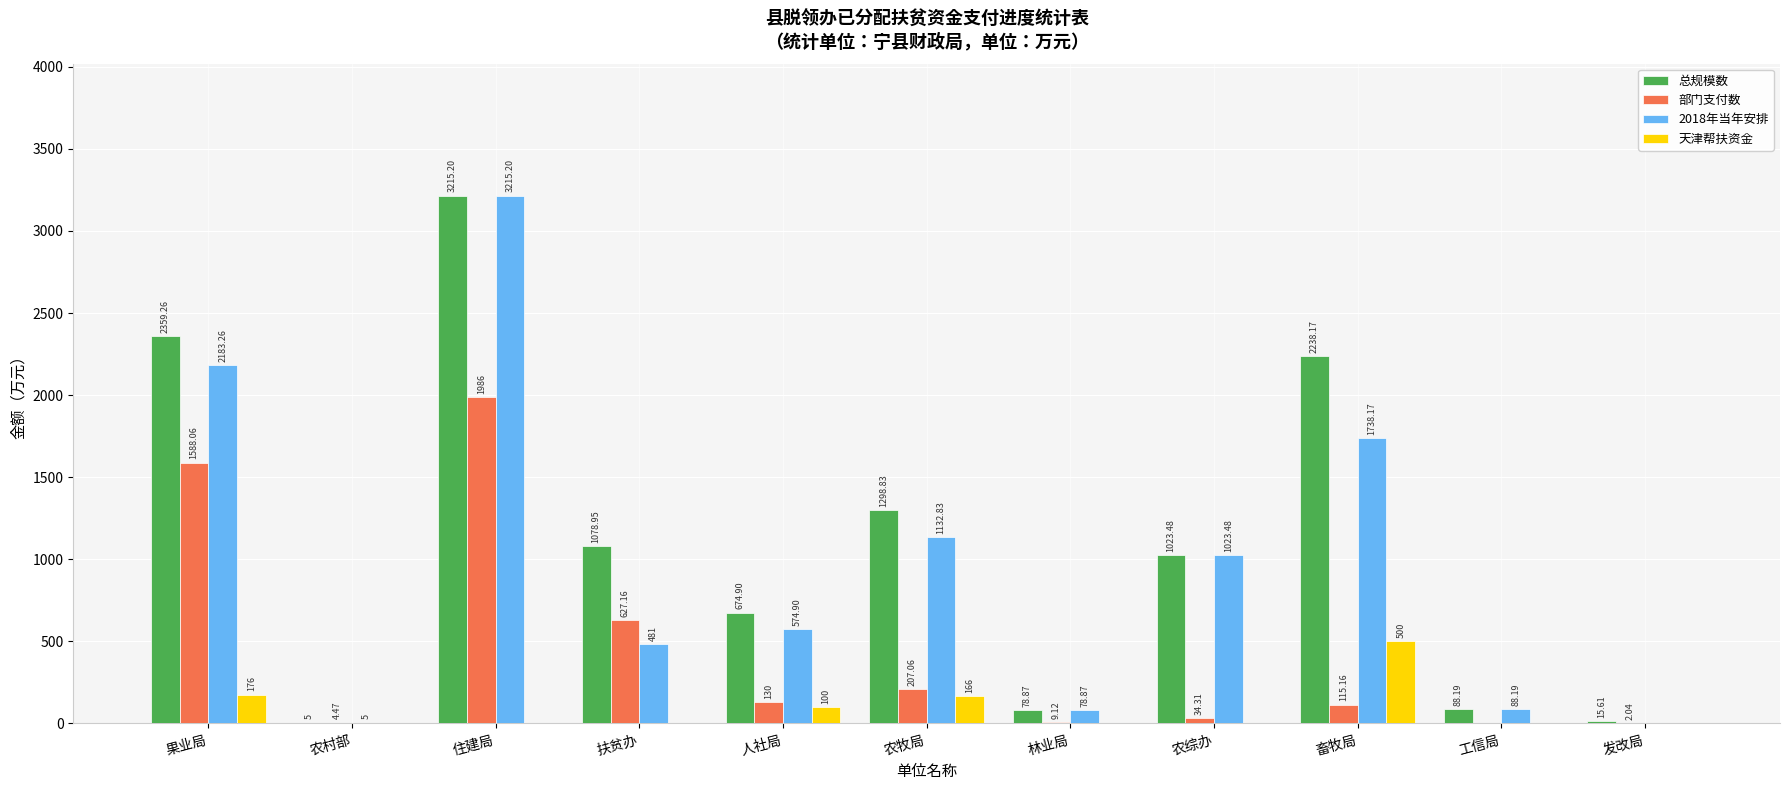

What is the total value across all series at 农综办?

2081.3